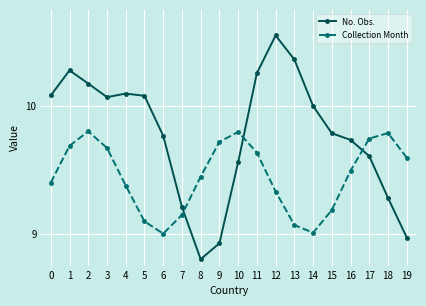

List the series in order of their peak value, highest first.

No. Obs., Collection Month